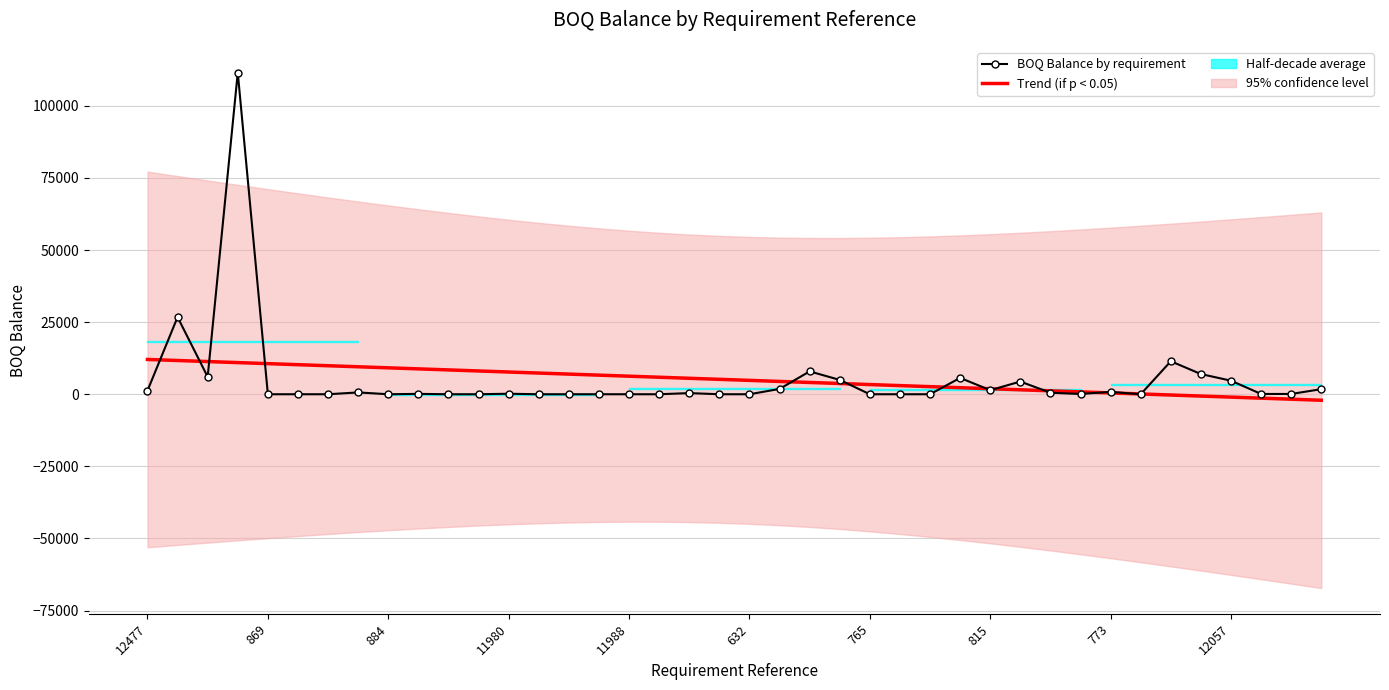

True or false: BOQ Balance by requirement has a value of -68135.0 at 13.

False